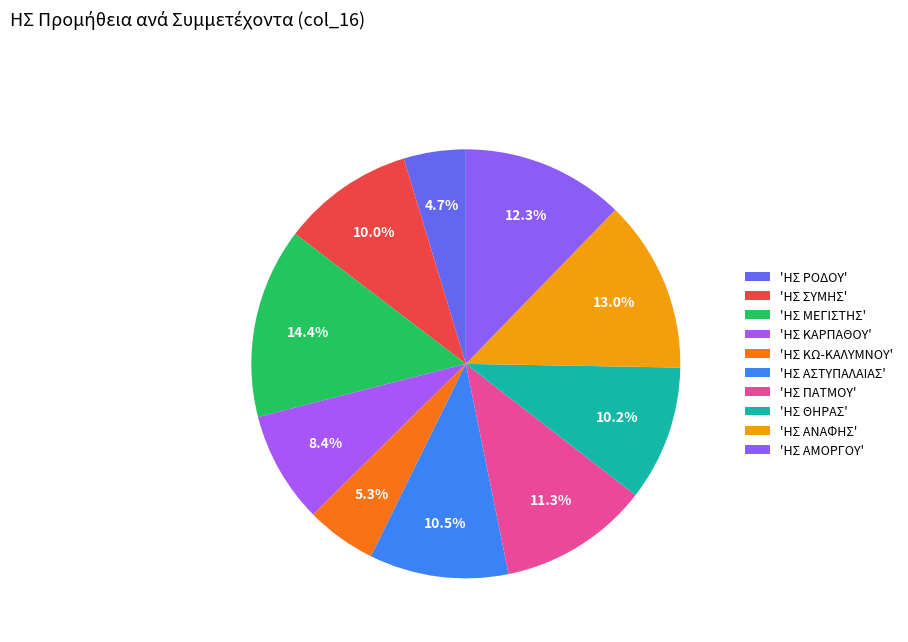

How many slices are in this pie chart?

10